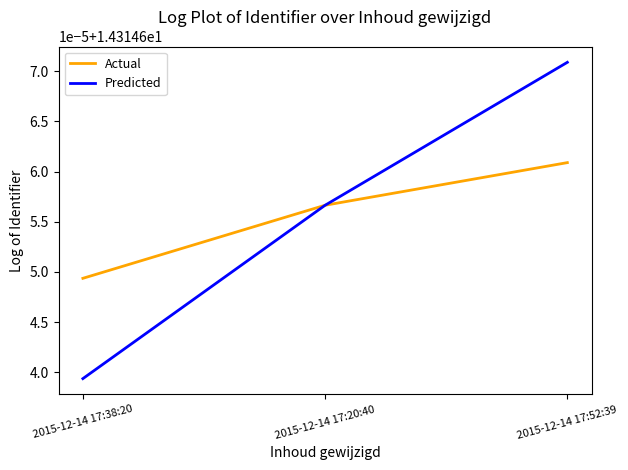

What is the highest value of the Predicted series?

14.3